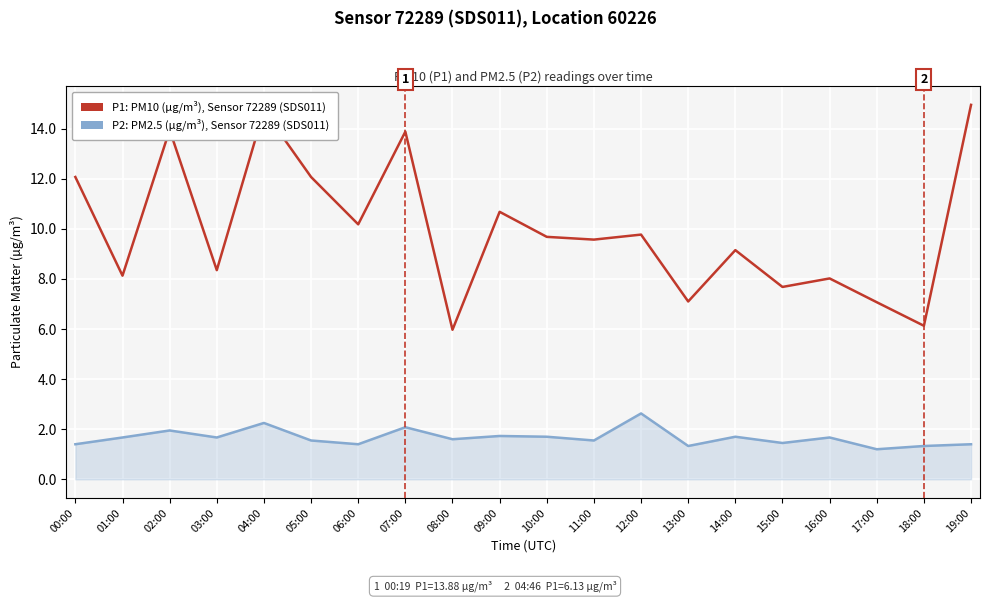

What is the spread (max minus min) of values at 18:00?

4.8